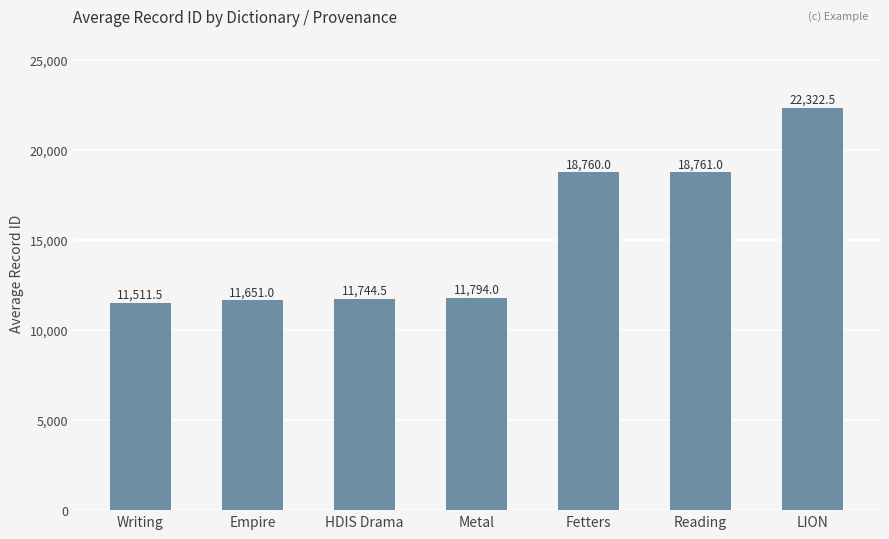

Which category has the lowest value across all series?

Writing